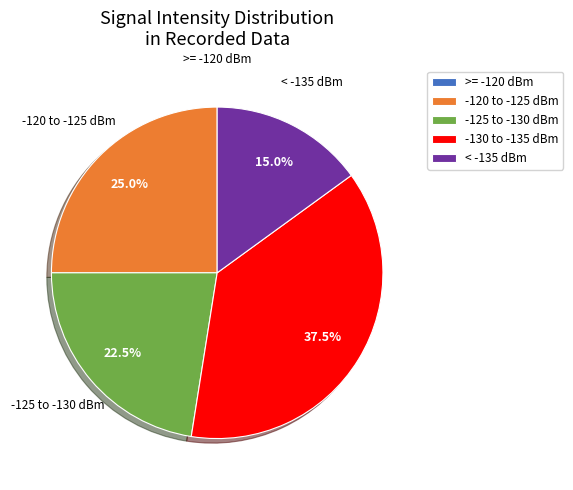

Which slice is the largest?

-130 to -135 dBm